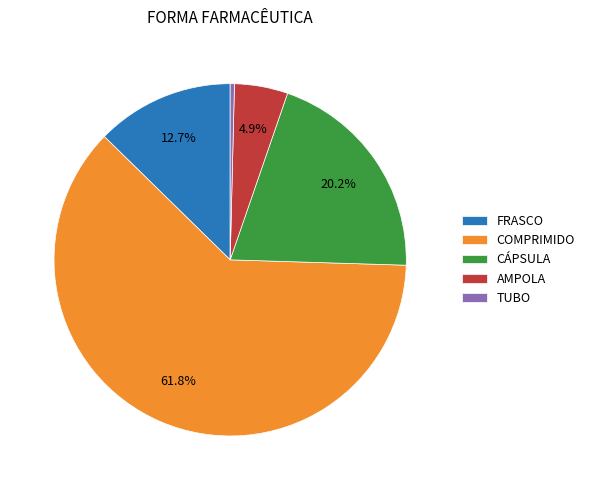

Which category accounts for the majority?

COMPRIMIDO